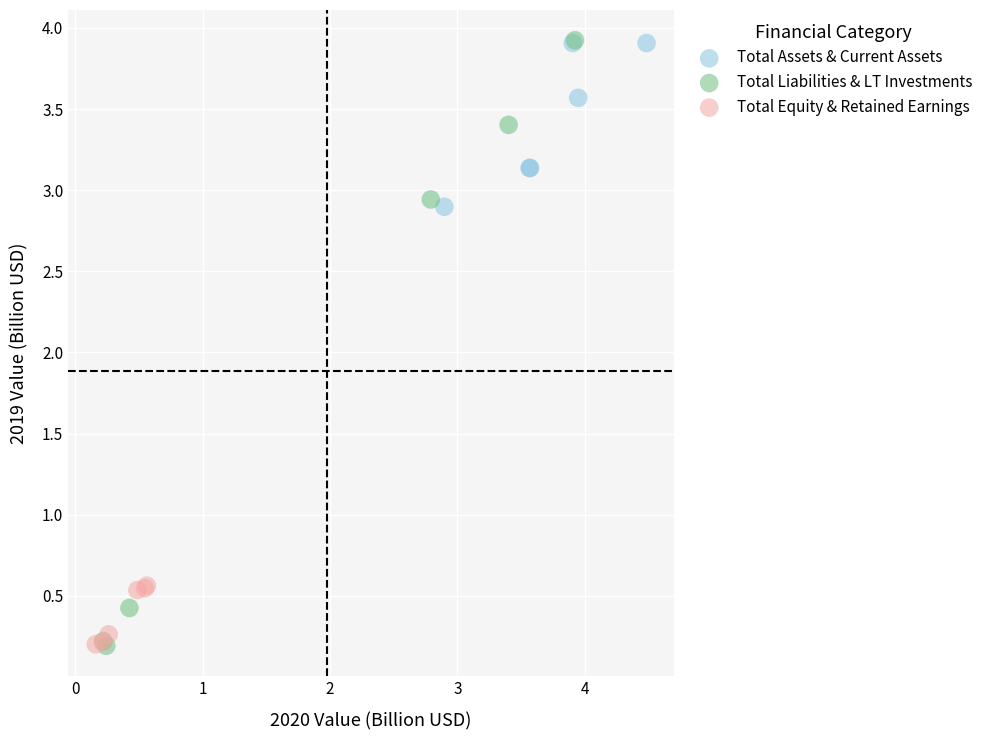

Which series has the widest spread of Y values?

Total Liabilities & LT Investments